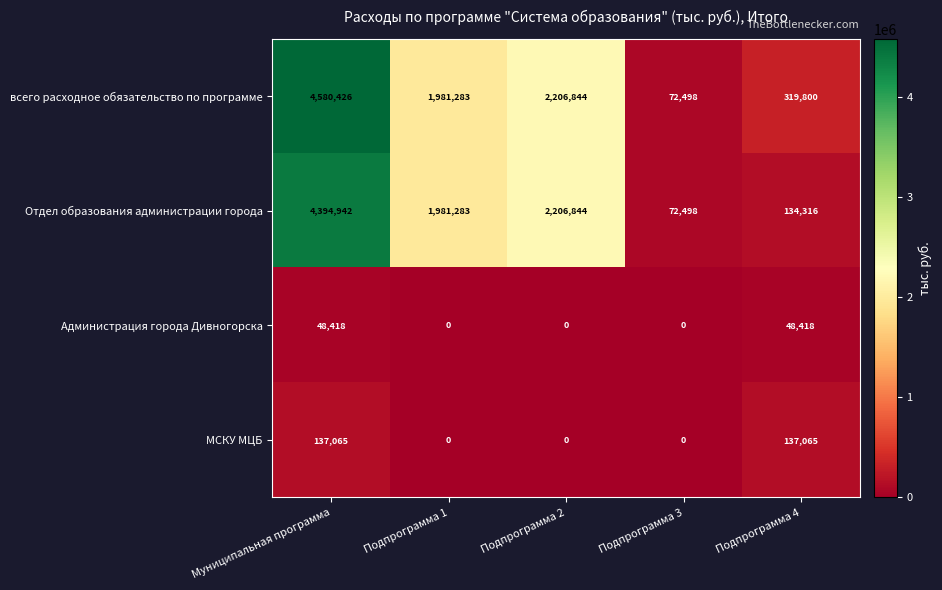

Reading right to left, extract all data points from this chart.

всего расходное обязательство по программе: Подпрограмма 4=319800	Подпрограмма 3=72498	Подпрограмма 2=2206844	Подпрограмма 1=1981283	Муниципальная программа=4580426
Отдел образования администрации города: Подпрограмма 4=134316	Подпрограмма 3=72498	Подпрограмма 2=2206844	Подпрограмма 1=1981283	Муниципальная программа=4394942
Администрация города Дивногорска: Подпрограмма 4=48418	Подпрограмма 3=0	Подпрограмма 2=0	Подпрограмма 1=0	Муниципальная программа=48418
МСКУ МЦБ: Подпрограмма 4=137065	Подпрограмма 3=0	Подпрограмма 2=0	Подпрограмма 1=0	Муниципальная программа=137065